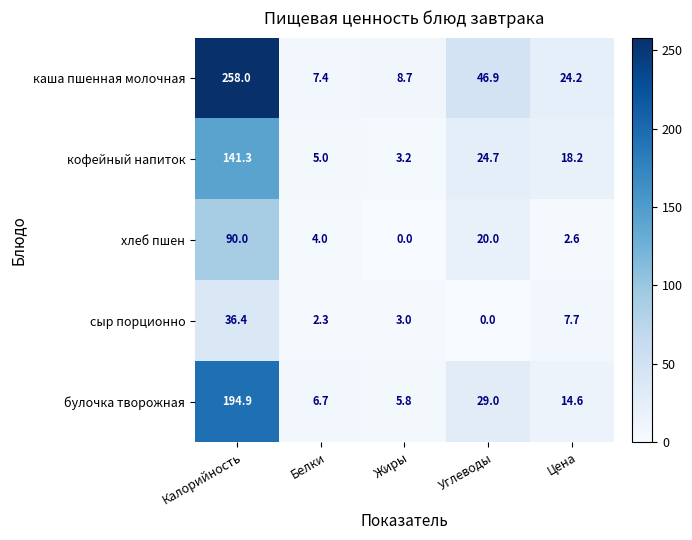

At which category is the sum across all series the highest?

Калорийность